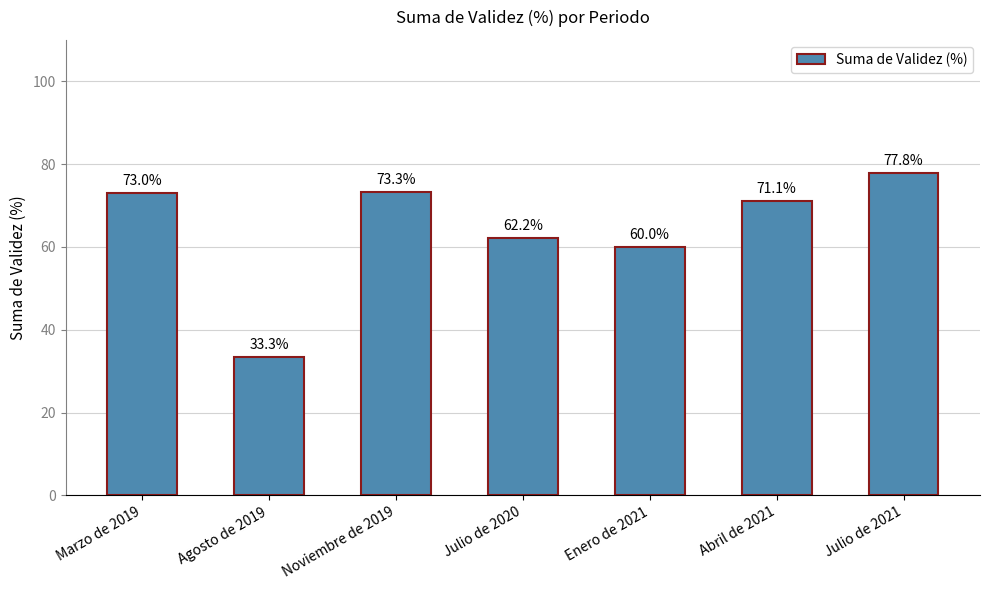

How many distinct data groups are displayed?

1